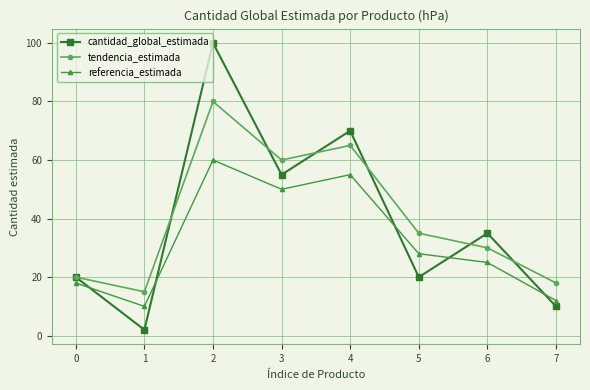

What are all the series names shown in the legend?

cantidad_global_estimada, tendencia_estimada, referencia_estimada